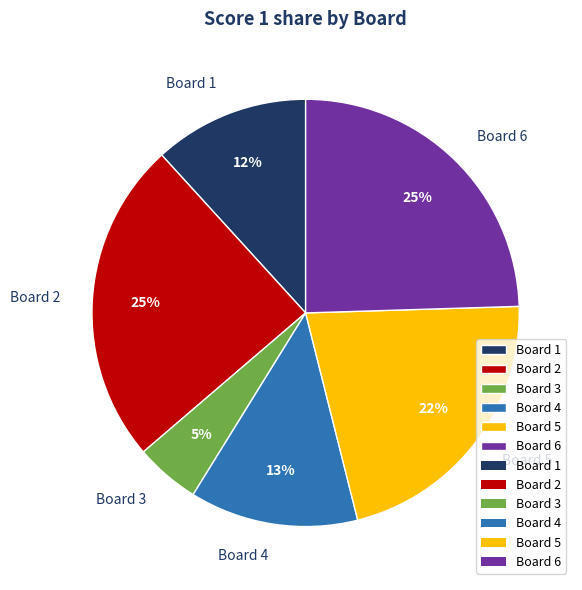

Does any single category account for the majority?

No